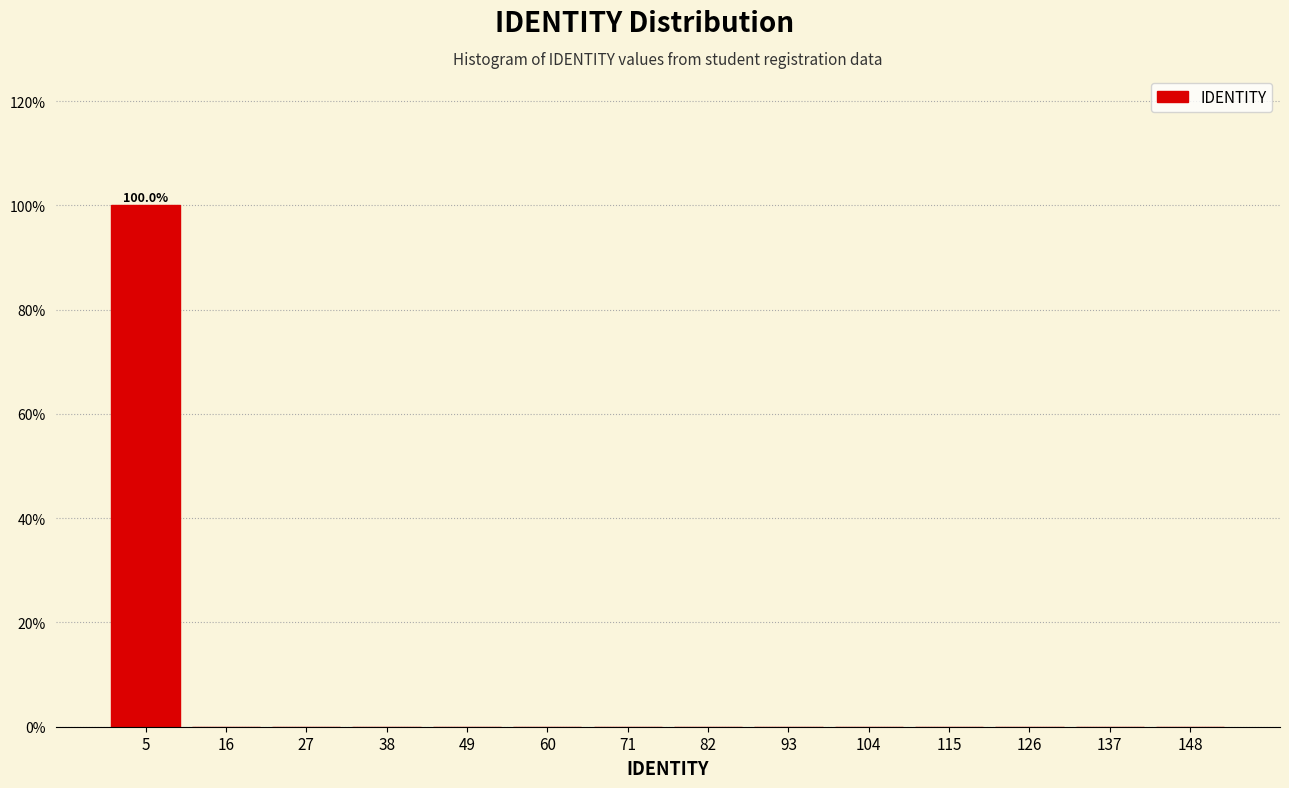

Over which range of the x-axis is the bar tallest?

0 to 11